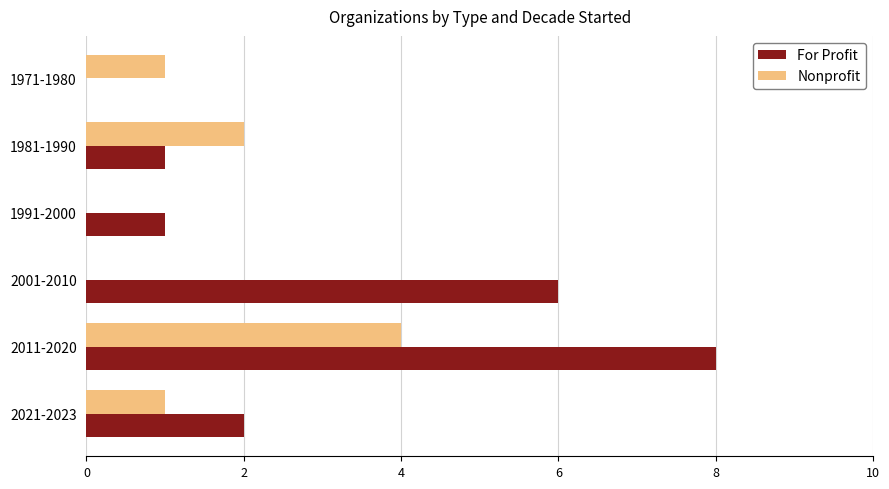

The Nonprofit series shows 4 at 2011-2020. True or false?

True